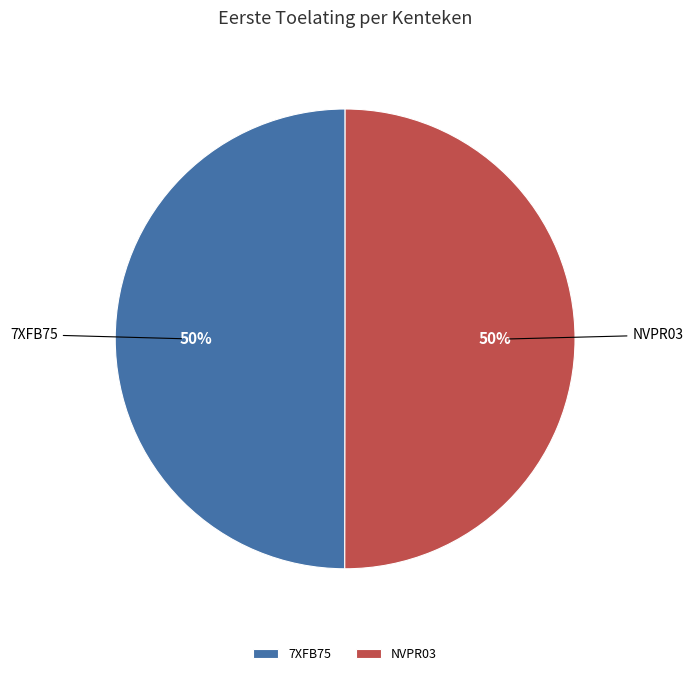

How many slices are in this pie chart?

2